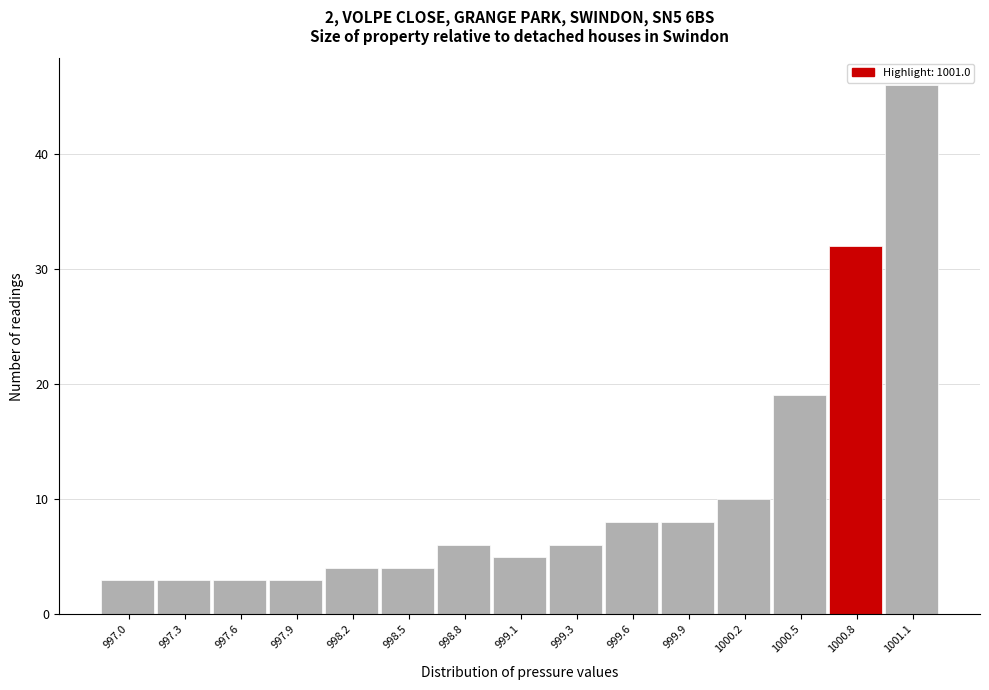

Reading right to left, extract all data points from this chart.

1001.1=46	1000.8=32	1000.5=19	1000.2=10	999.9=8	999.6=8	999.3=6	999.1=5	998.8=6	998.5=4	998.2=4	997.9=3	997.6=3	997.3=3	997.0=3